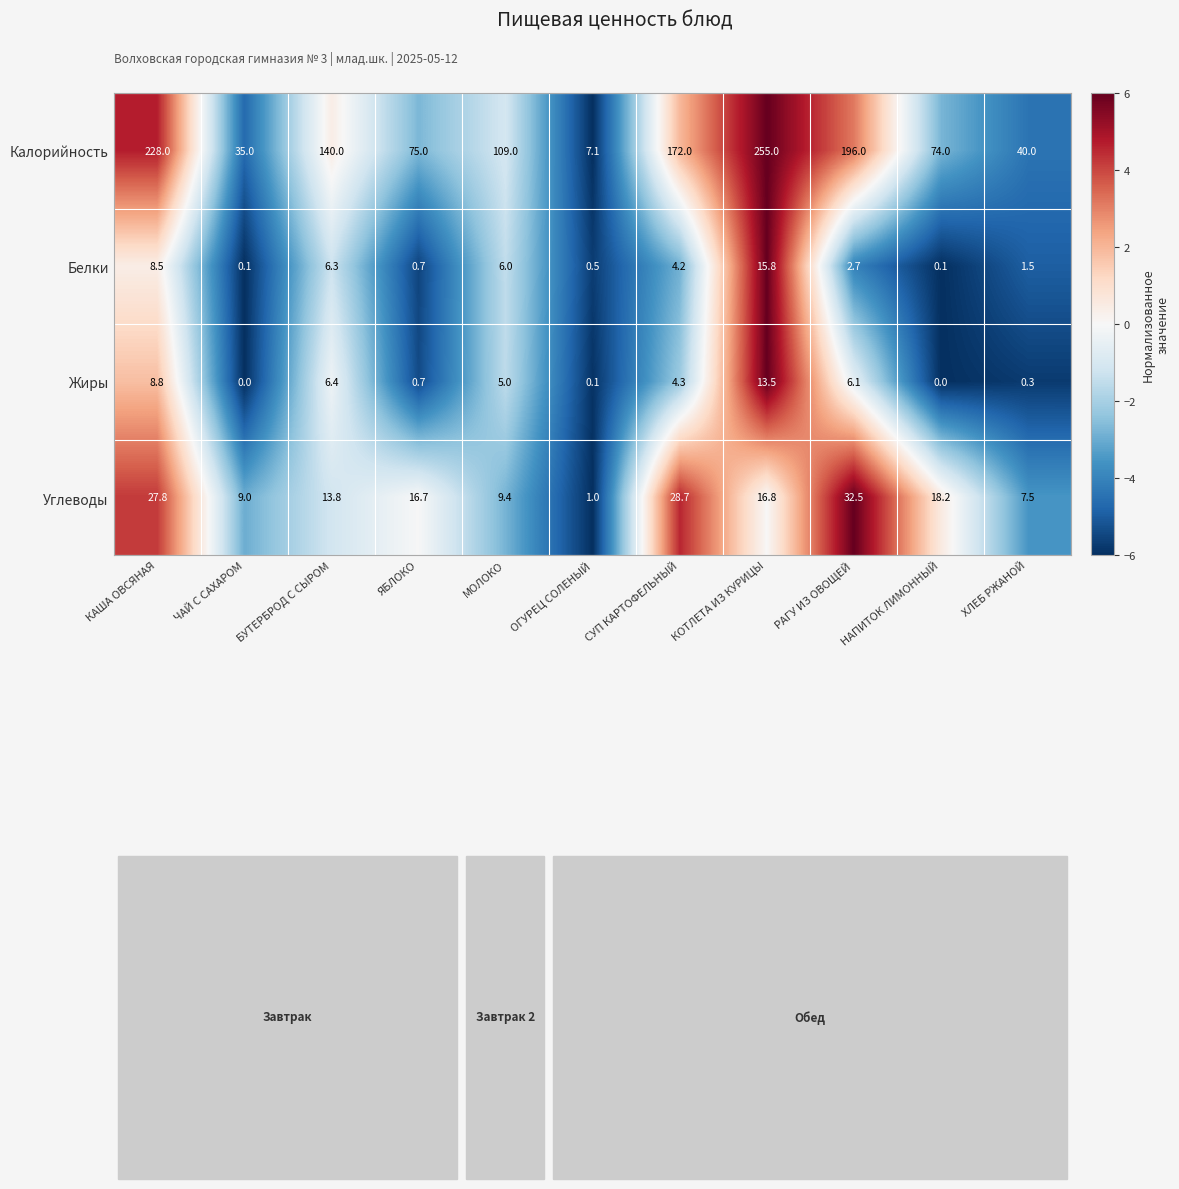

List the series in order of their peak value, lowest first.

Жиры, Белки, Углеводы, Калорийность